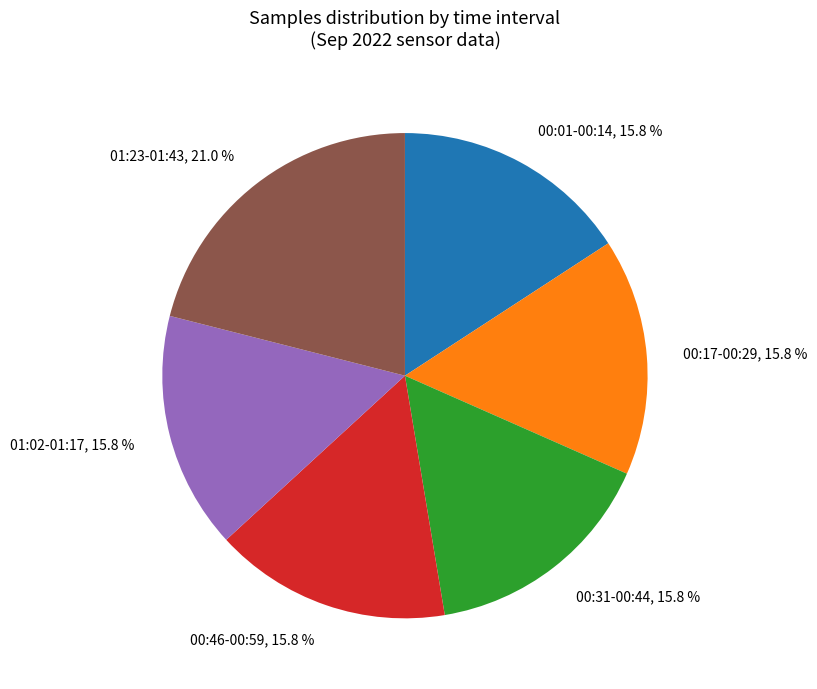

Does any single category account for the majority?

No